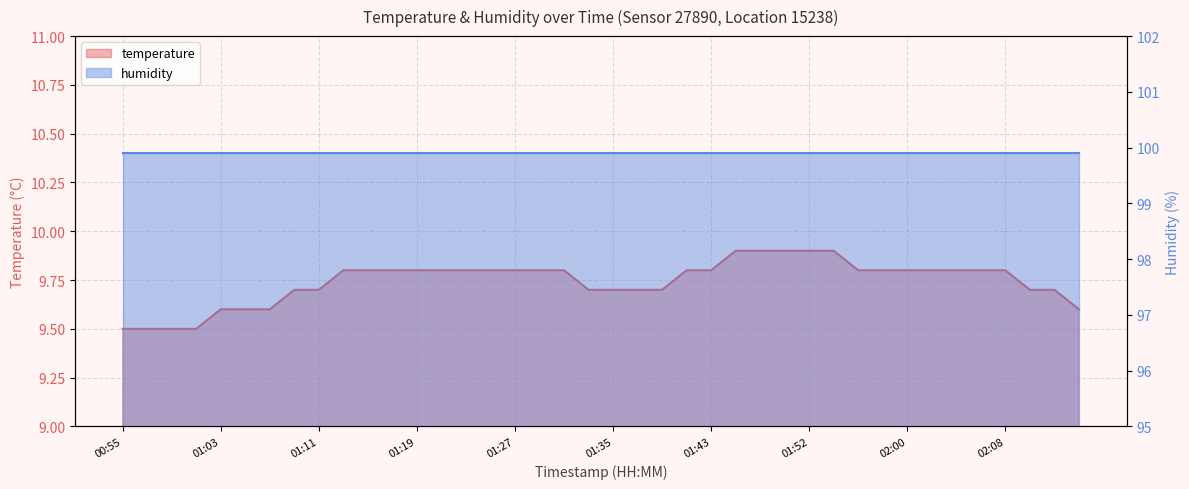

Reading left to right, what are all the values shown in this chart?

9.5	9.5	9.5	9.5	9.6	9.6	9.6	9.7	9.7	9.8	9.8	9.8	9.8	9.8	9.8	9.8	9.8	9.8	9.8	9.7	9.7	9.7	9.7	9.8	9.8	9.9	9.9	9.9	9.9	9.9	9.8	9.8	9.8	9.8	9.8	9.8	9.8	9.7	9.7	9.6